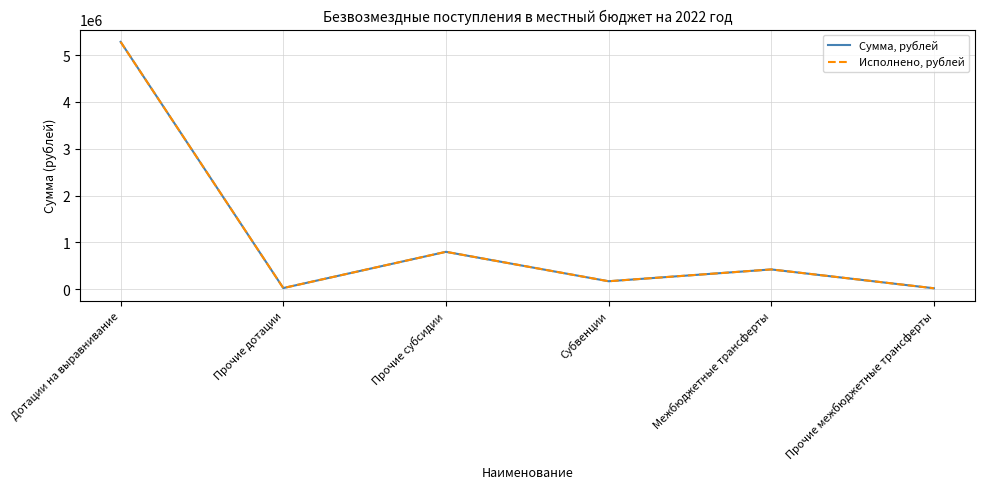

True or false: Сумма, рублей and Исполнено, рублей intersect in this chart.

False